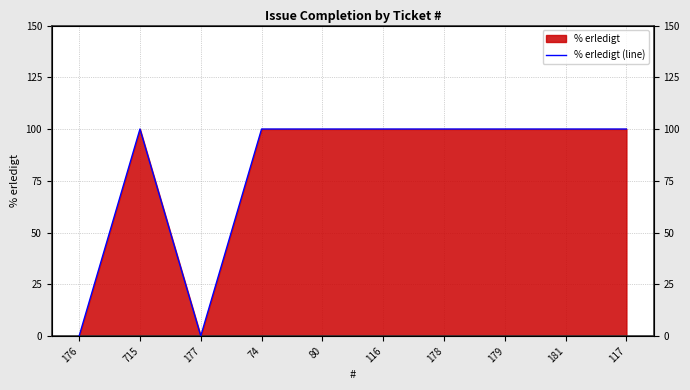

What is the difference between the values at 117 and 177?

100